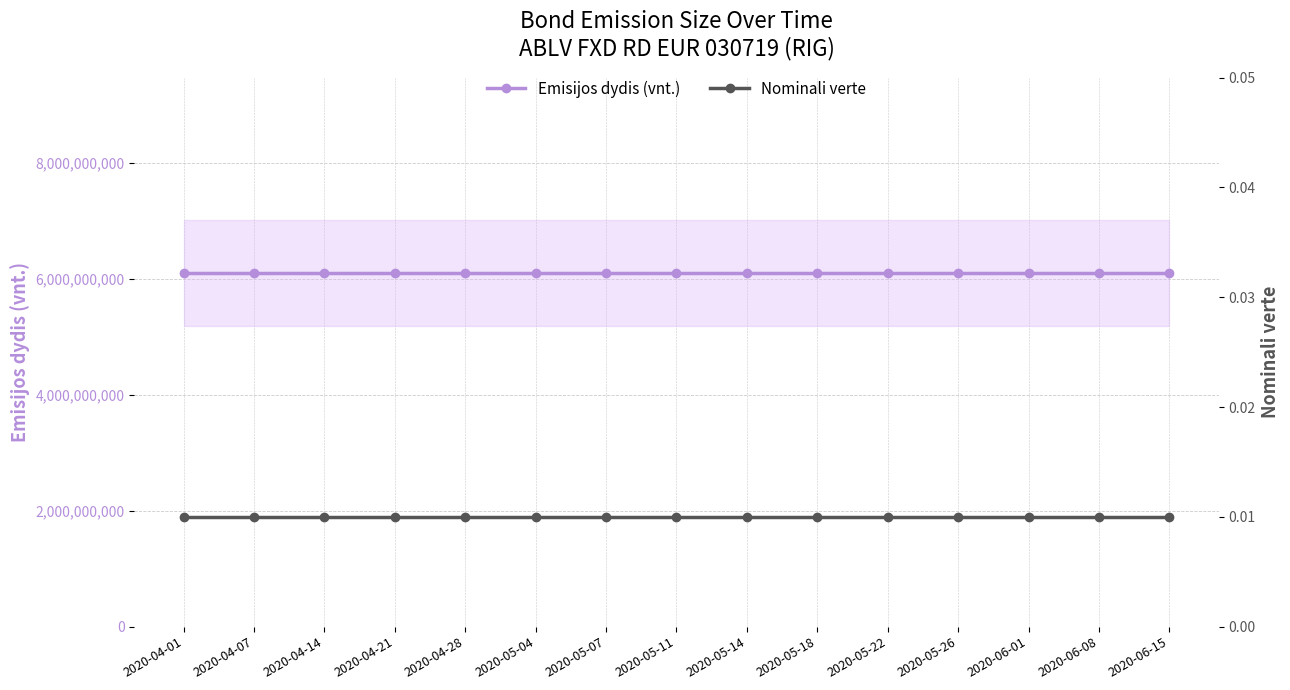

The Nominali verte series shows 0.0 at 2020-05-14. True or false?

False